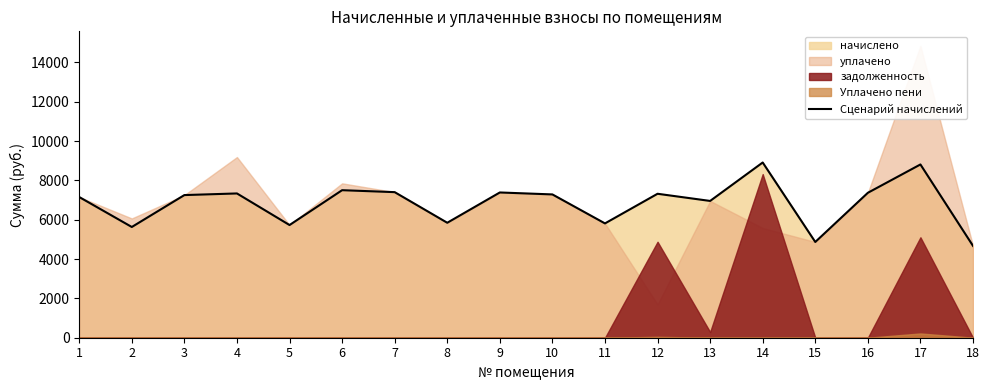

Rank the categories by value from highest to lowest.

14, 17, 6, 7, 9, 16, 4, 12, 10, 3, 1, 13, 8, 11, 5, 2, 15, 18